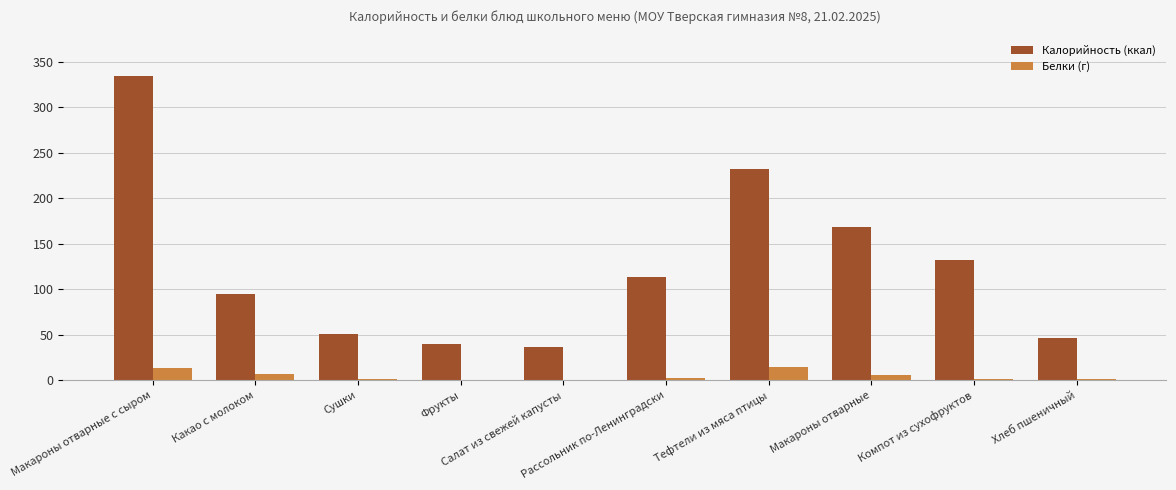

What is the total value across all series at Тефтели из мяса птицы?

245.8